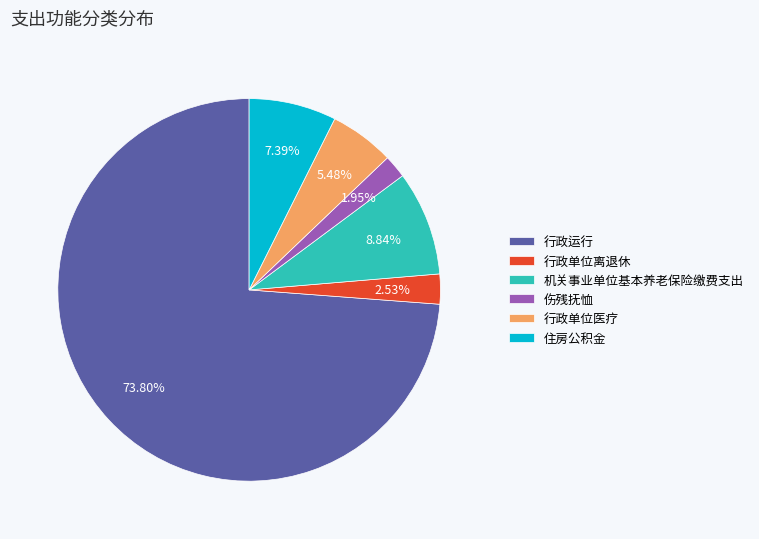

To the nearest percent, what is the difference between the largest and smallest slice percentages?

72%